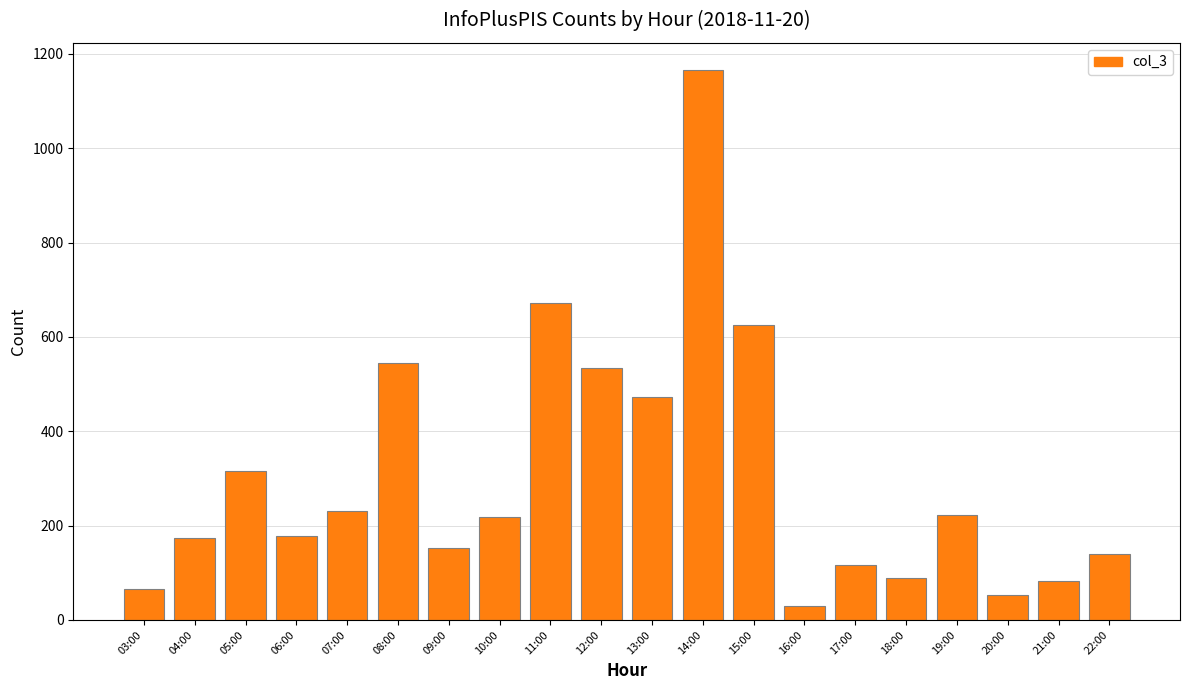

Is it true that the value at 21:00 is 82?

True